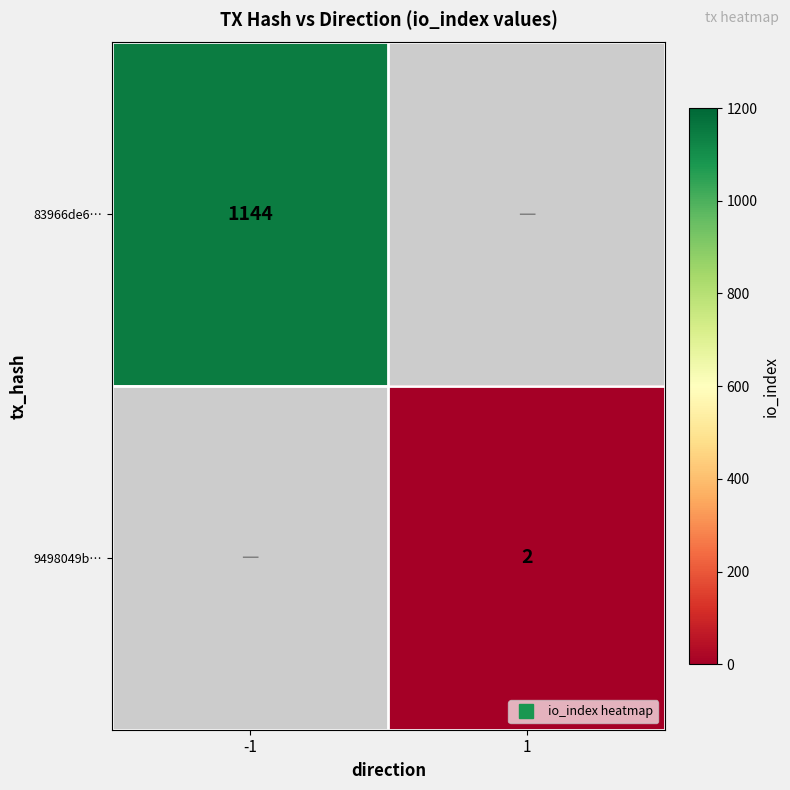

True or false: 9498049b… has a value of 2.0 at 1.

True